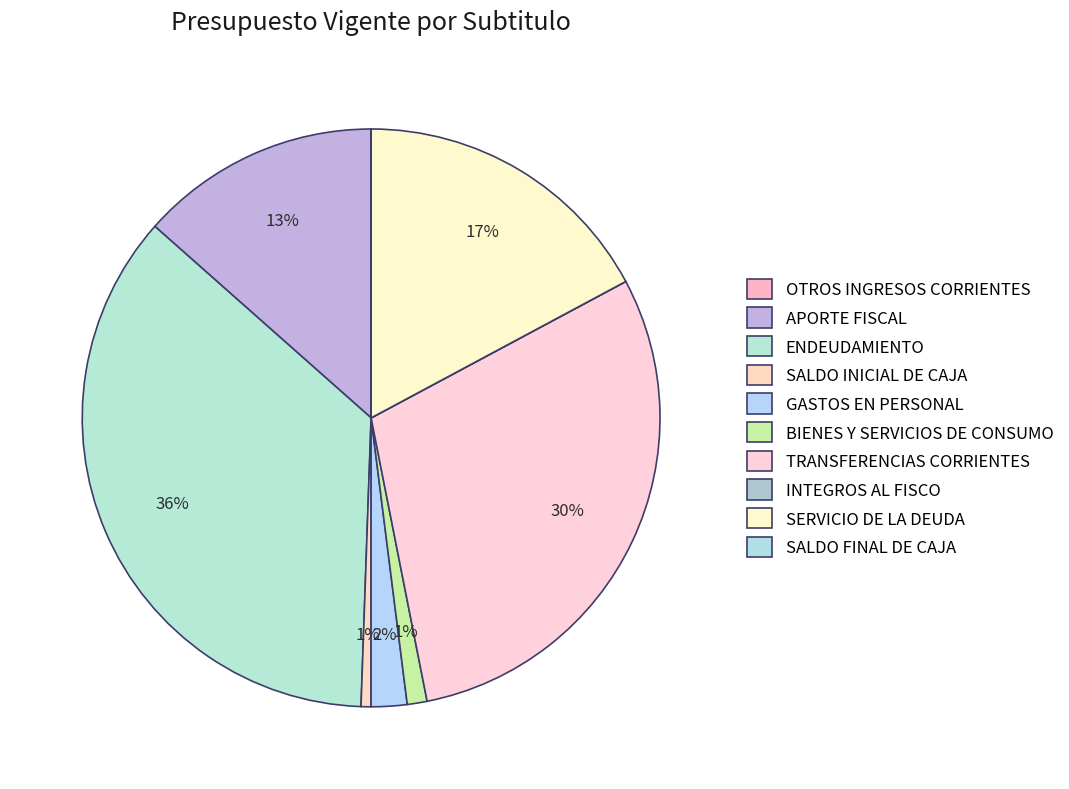

Rank the categories by value from highest to lowest.

ENDEUDAMIENTO, TRANSFERENCIAS CORRIENTES, SERVICIO DE LA DEUDA, APORTE FISCAL, GASTOS EN PERSONAL, BIENES Y SERVICIOS DE CONSUMO, SALDO INICIAL DE CAJA, OTROS INGRESOS CORRIENTES, INTEGROS AL FISCO, SALDO FINAL DE CAJA